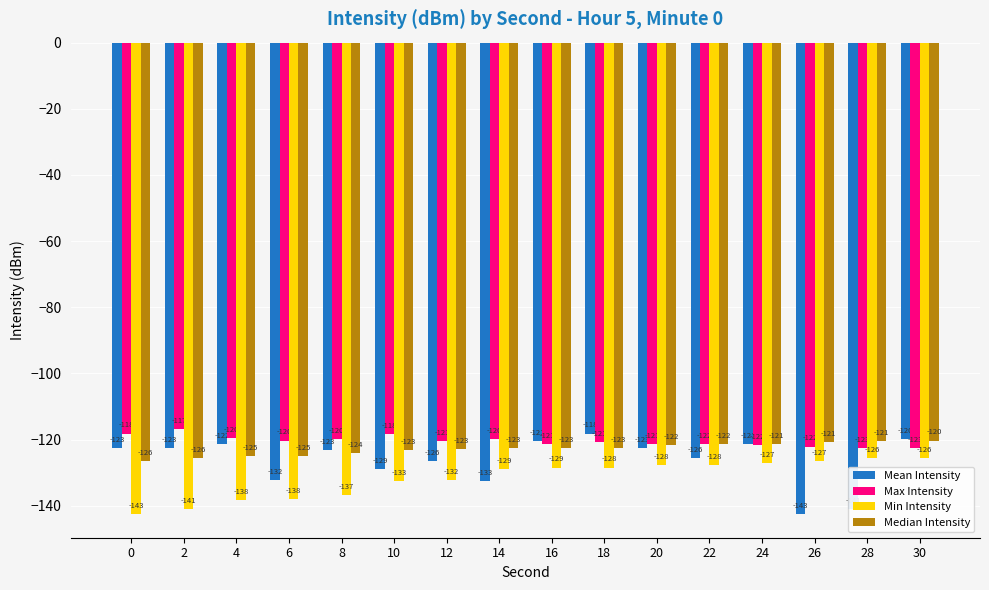

What is the difference between the Max Intensity values at 24 and 2?

4.7